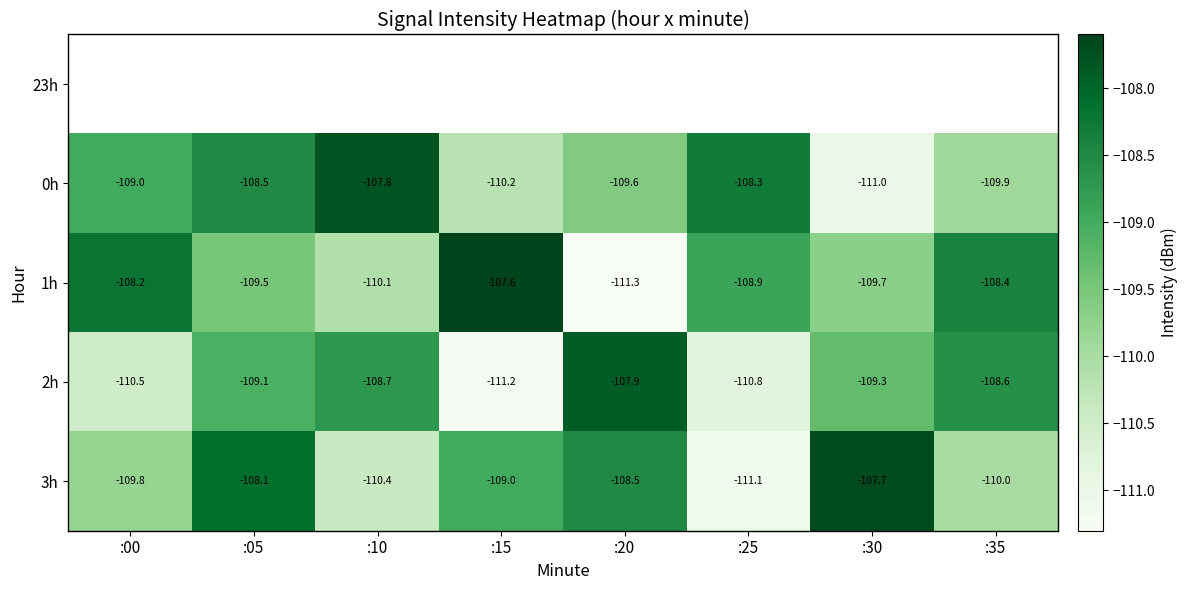

Rank the categories by 2h value from highest to lowest.

:20, :35, :10, :05, :30, :00, :25, :15